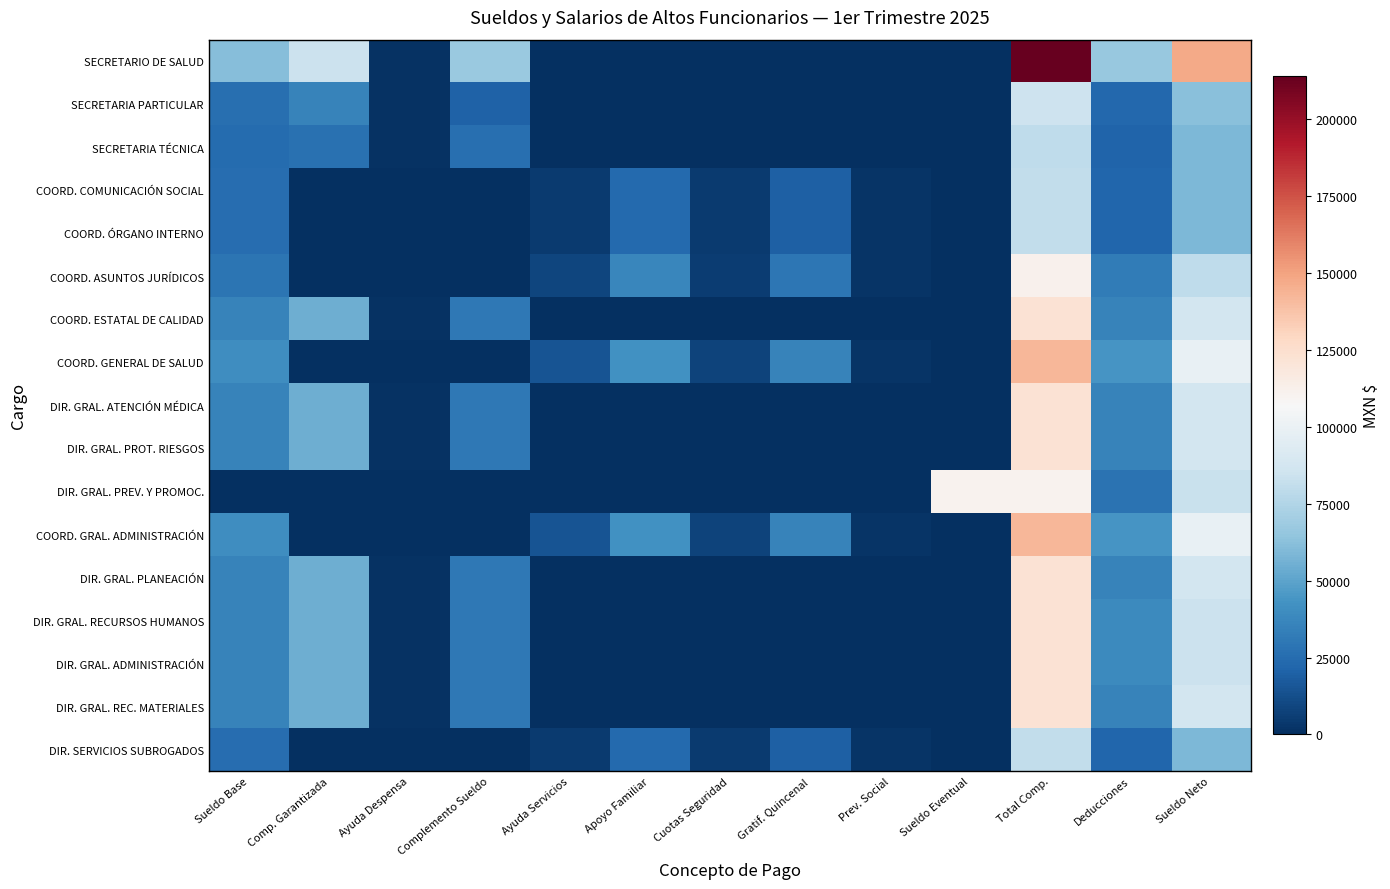

How many categories are shown in the chart?

13